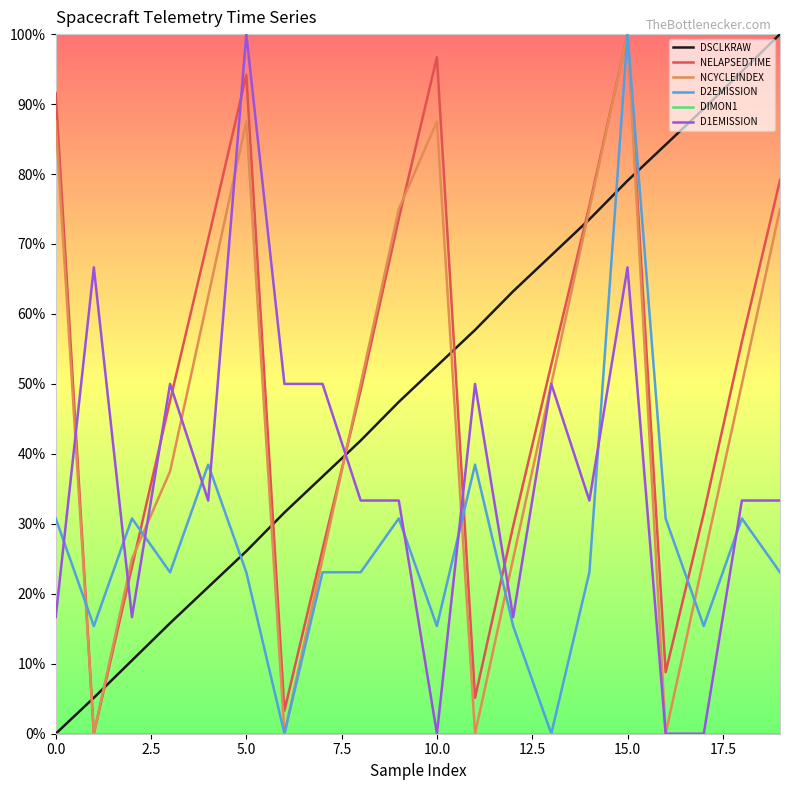

True or false: DIMON1 and DSCLKRAW intersect in this chart.

False